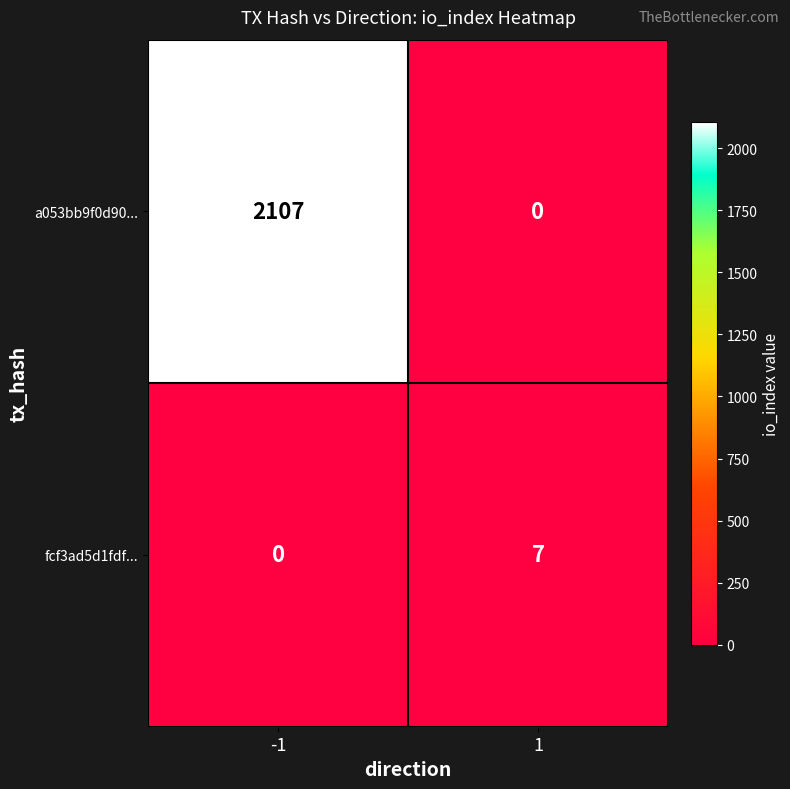

What is the difference between the fcf3ad5d1fdf... values at -1 and 1?

7